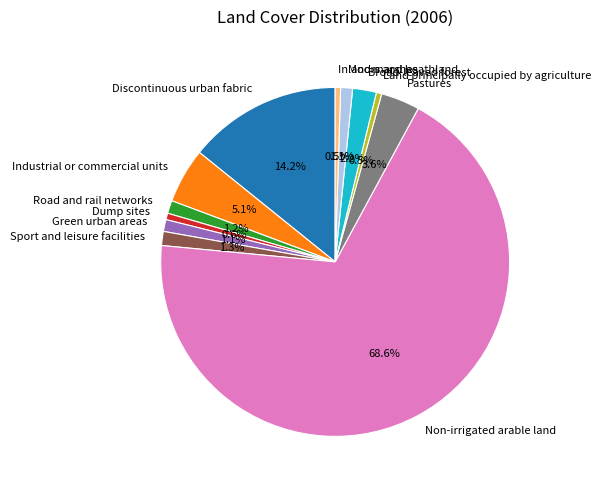

The Pastures slice represents 13% of the pie. True or false?

False